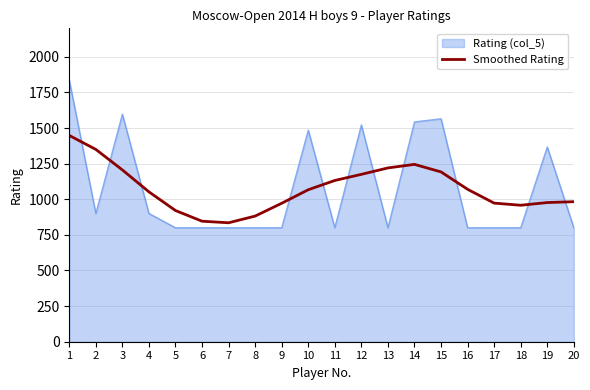

What is the maximum value for Rating (col_5)?

1836